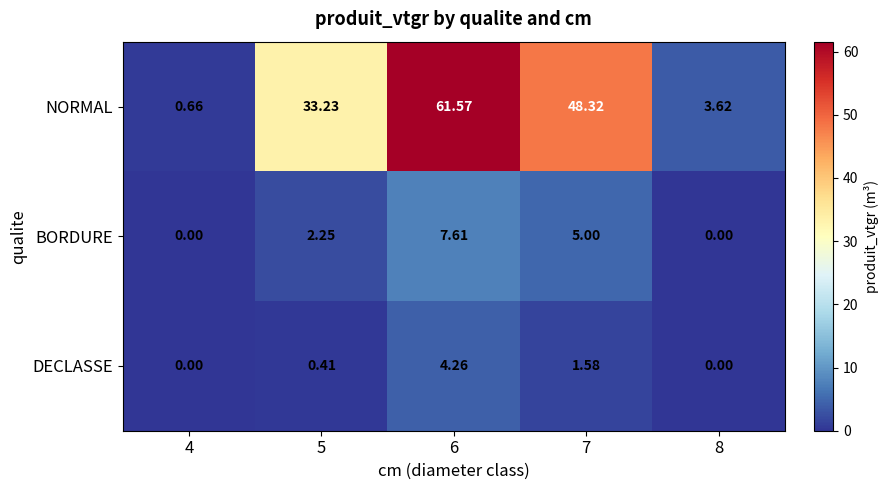

Which series has the largest total across all categories?

NORMAL